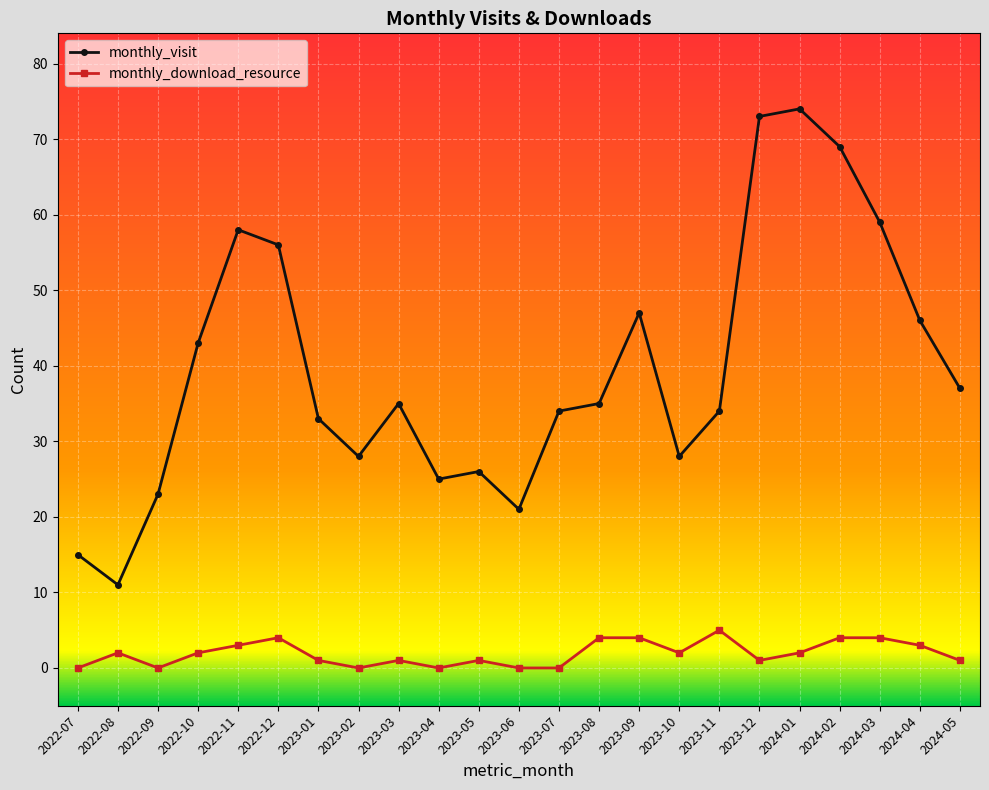

True or false: monthly_visit and monthly_download_resource cross at least once.

False